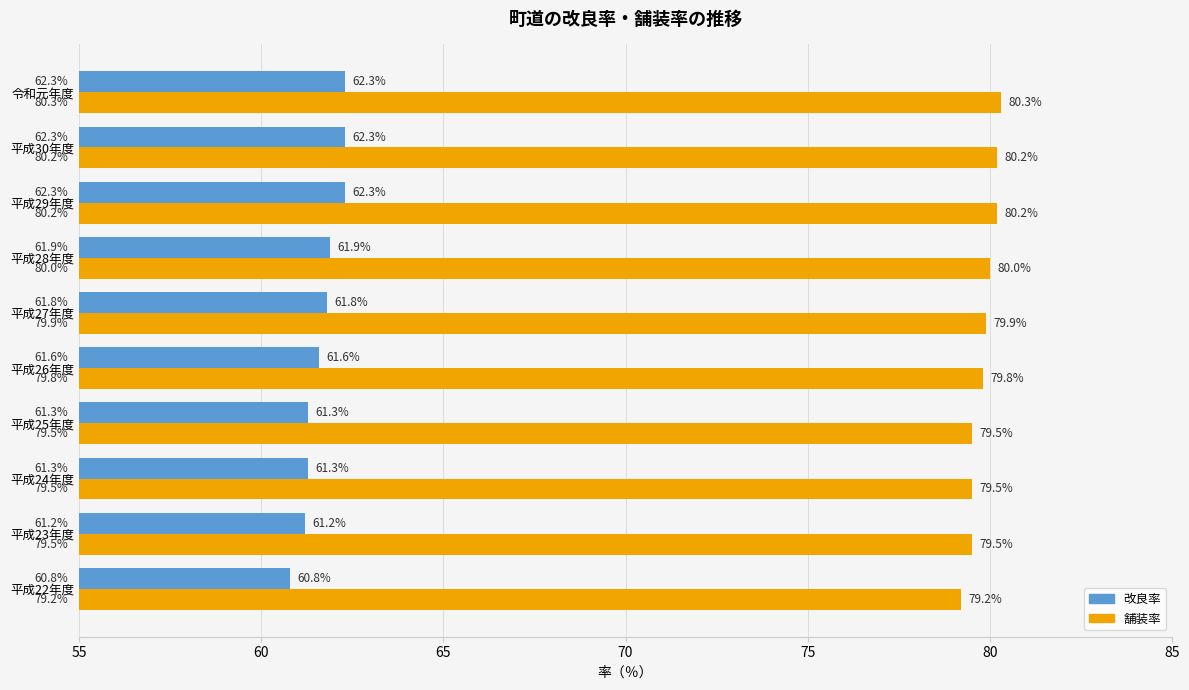

The 改良率 series shows 61.9 at 平成28年度. True or false?

True